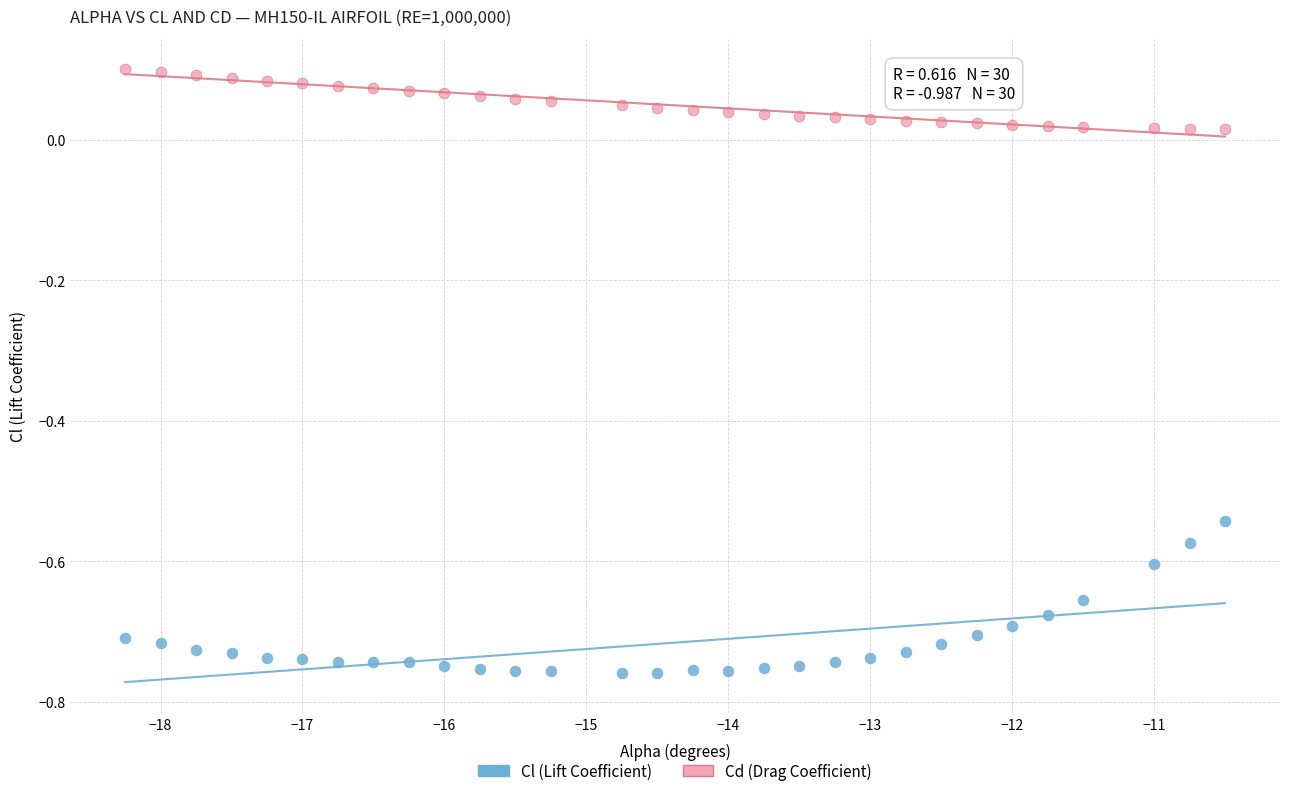

Which series reaches the minimum Y coordinate?

Cl (Lift Coefficient)